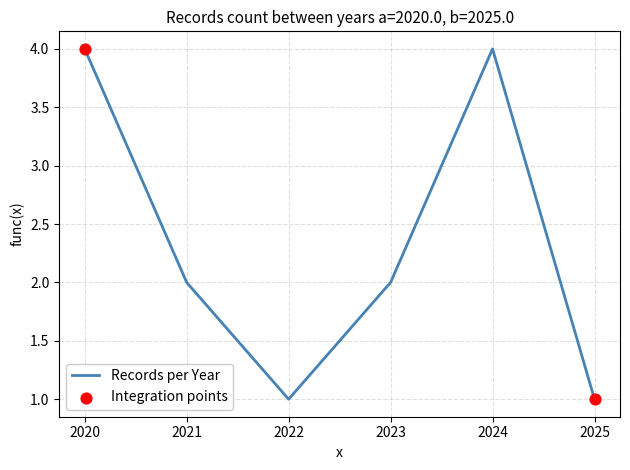

Between 2024 and 2022, which is larger?

2024